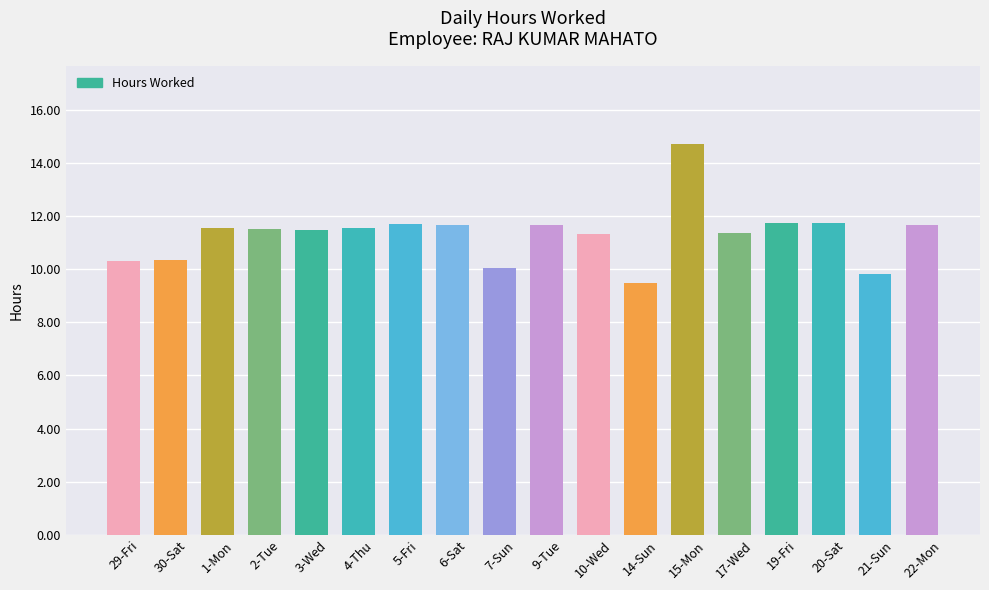

What is the sum of the values at 10-Wed and 1-Mon?

22.9